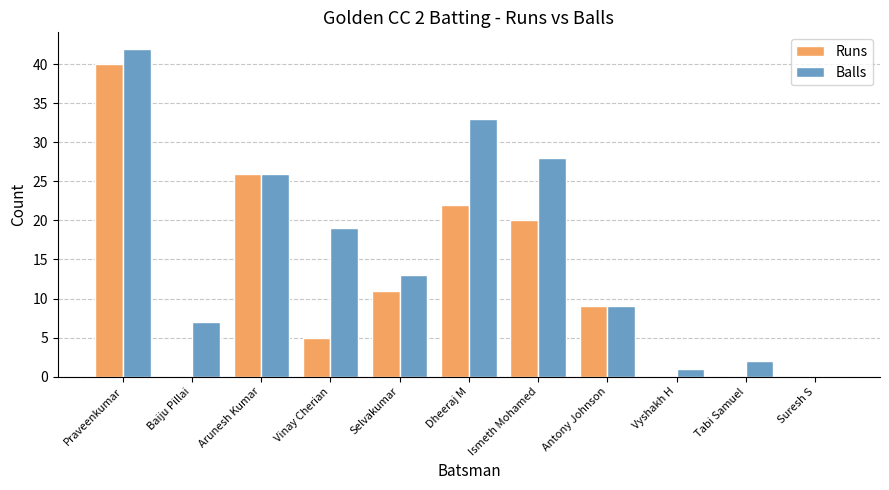

Which series changed the most between Baiju Pillai and Arunesh Kumar?

Runs